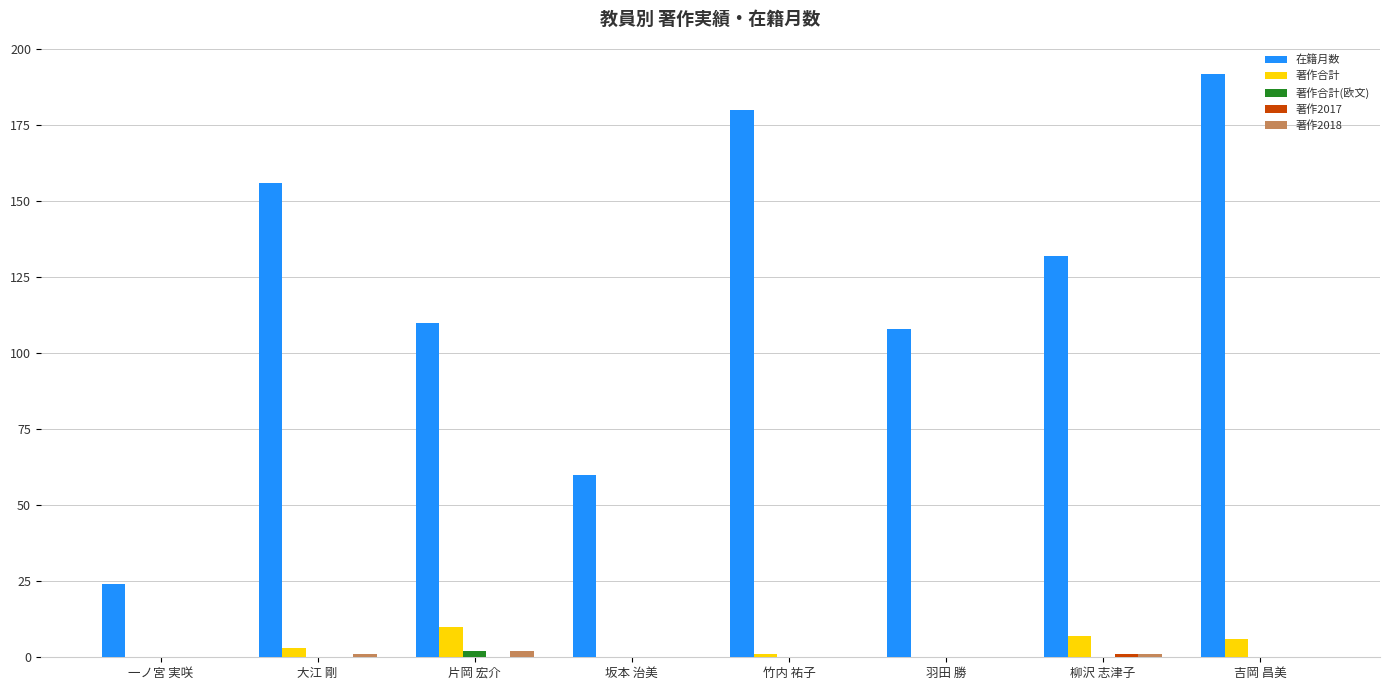

Is it true that 著作合計 equals 10 at 片岡 宏介?

True